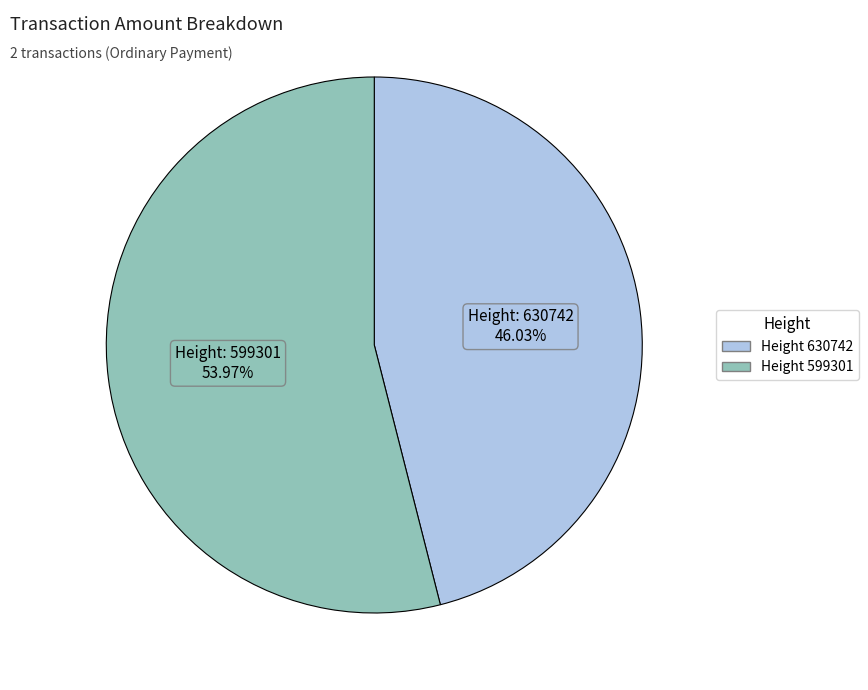

Is there any slice that represents more than half of the pie?

Yes